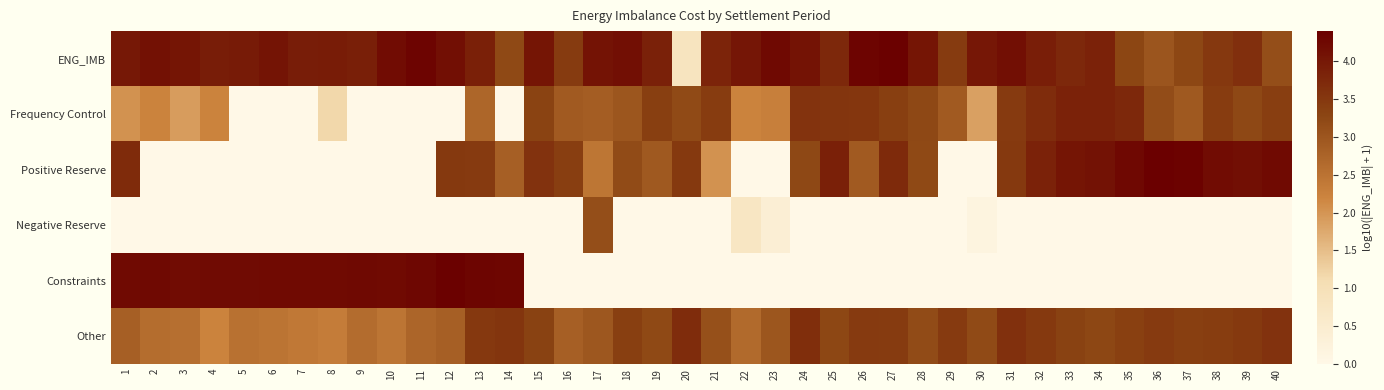

Which label corresponds to the largest value in the chart?

36